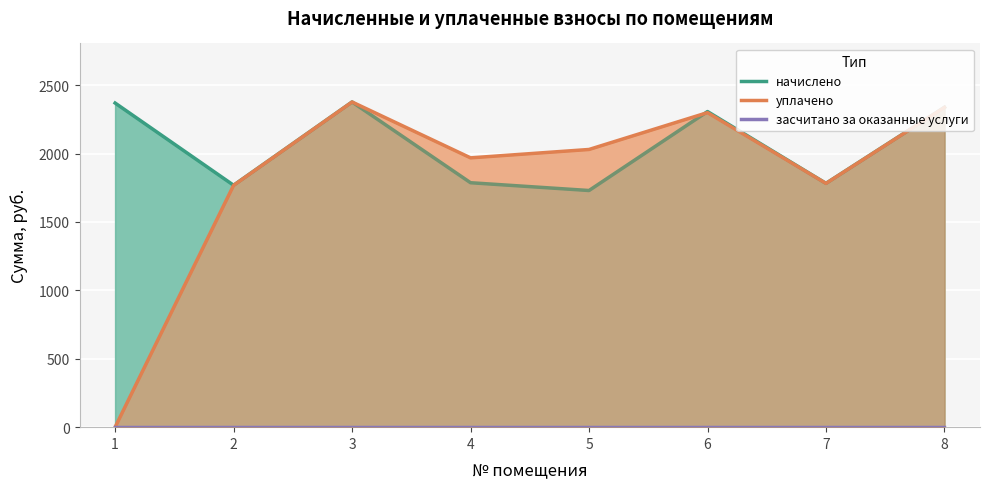

What is the value of the уплачено point at the 5th from the left?

2029.9